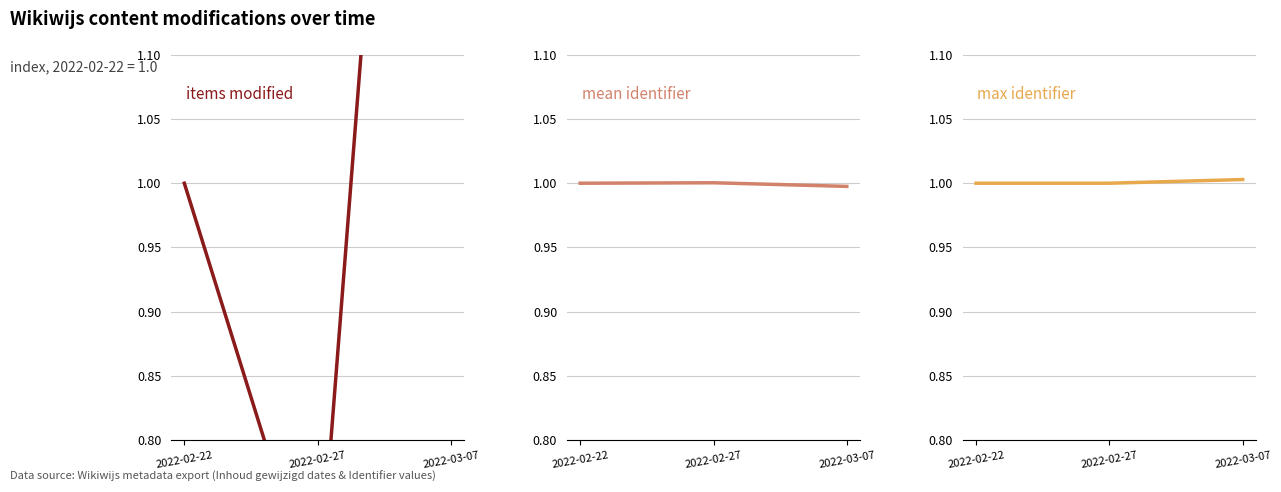

Where is items modified nearest to the value 1?

2022-02-22